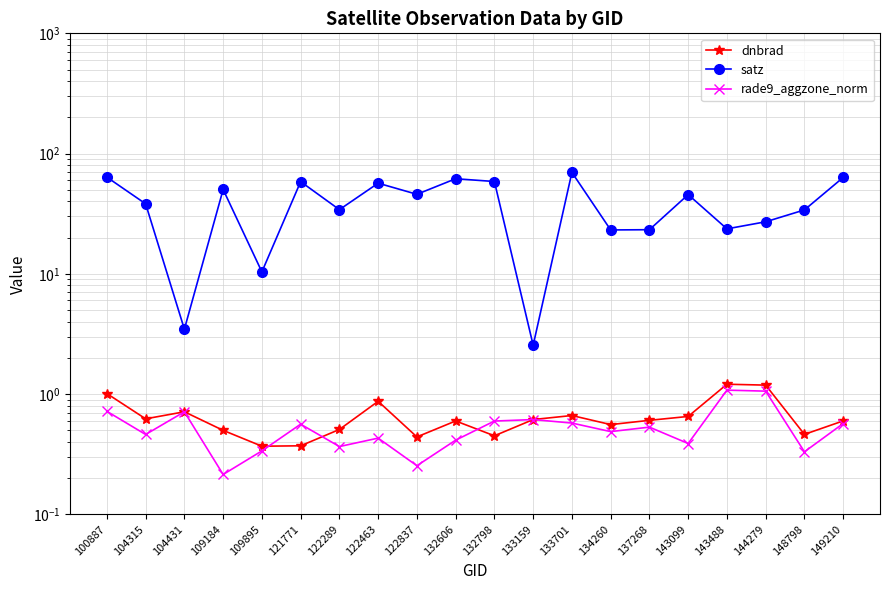

The value of satz at 104431 is 3.5. True or false?

True